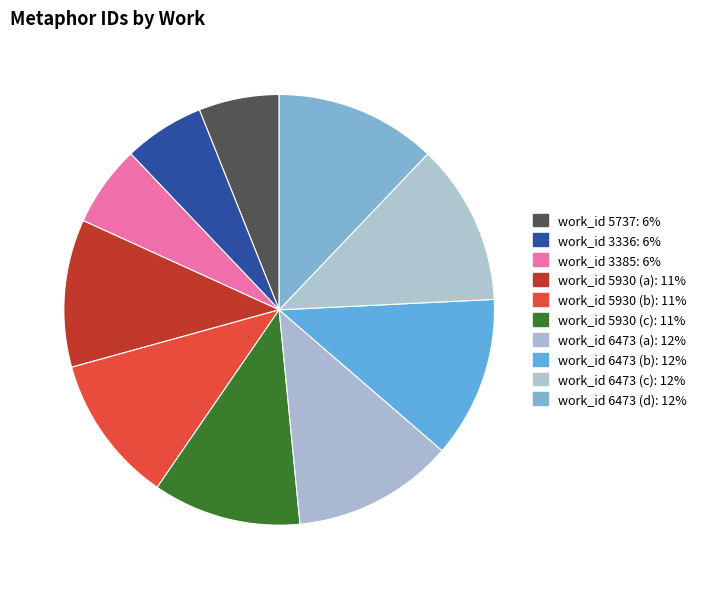

To the nearest percent, what is the average slice percentage?

10%